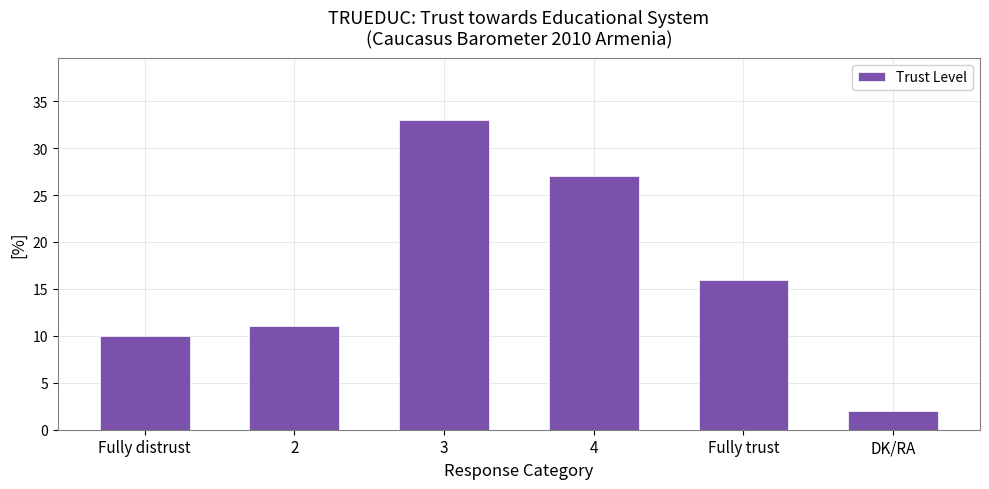

Reading right to left, list all the values displayed in this chart.

2	16	27	33	11	10